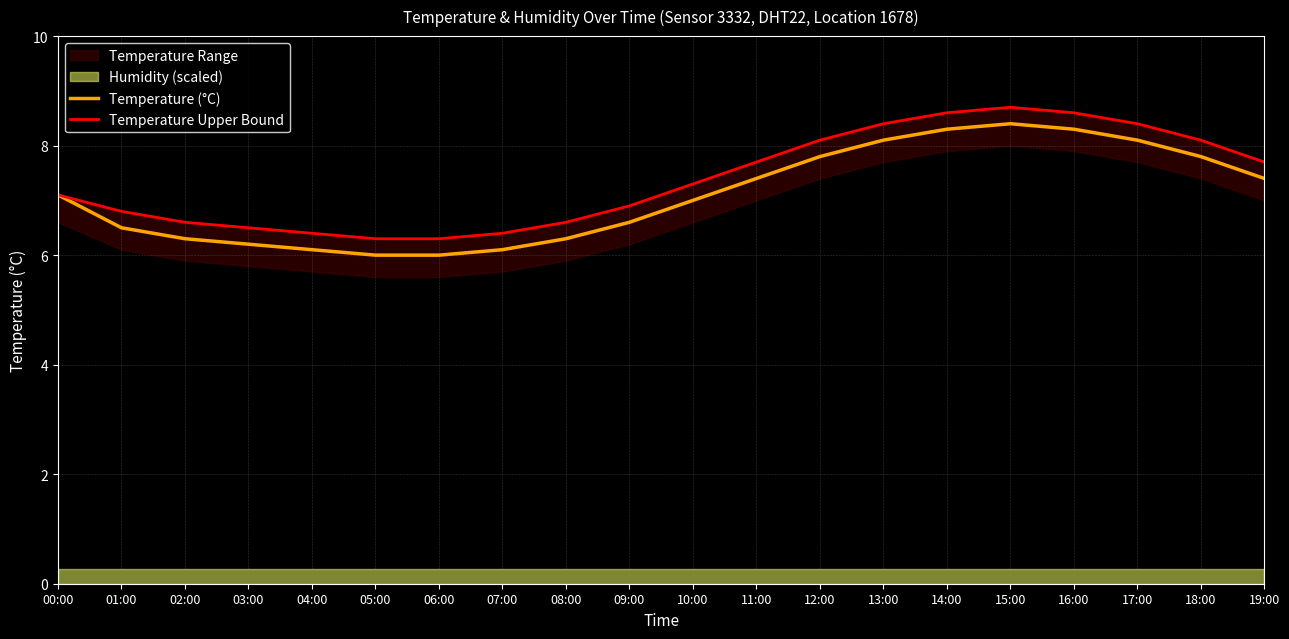

What is the value of the Temperature Upper Bound point at the 7th from the left?

6.3